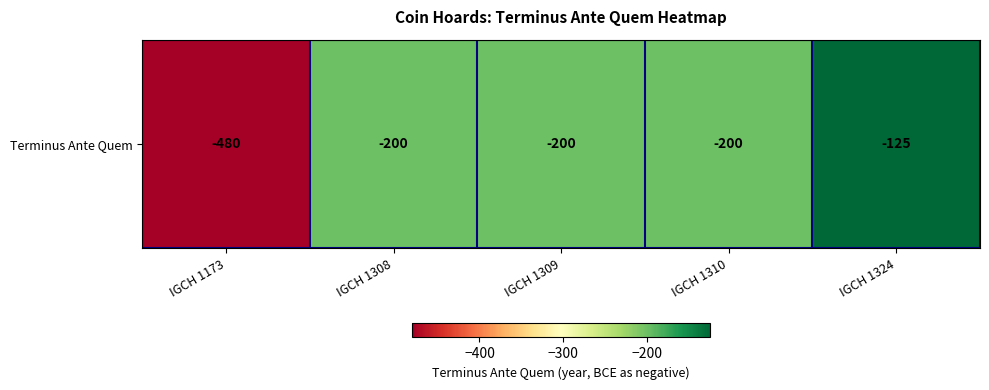

What is the minimum value shown in the chart?

-480